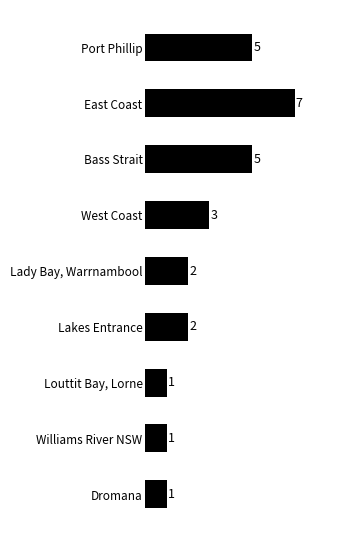

Are the bars horizontal?

Yes